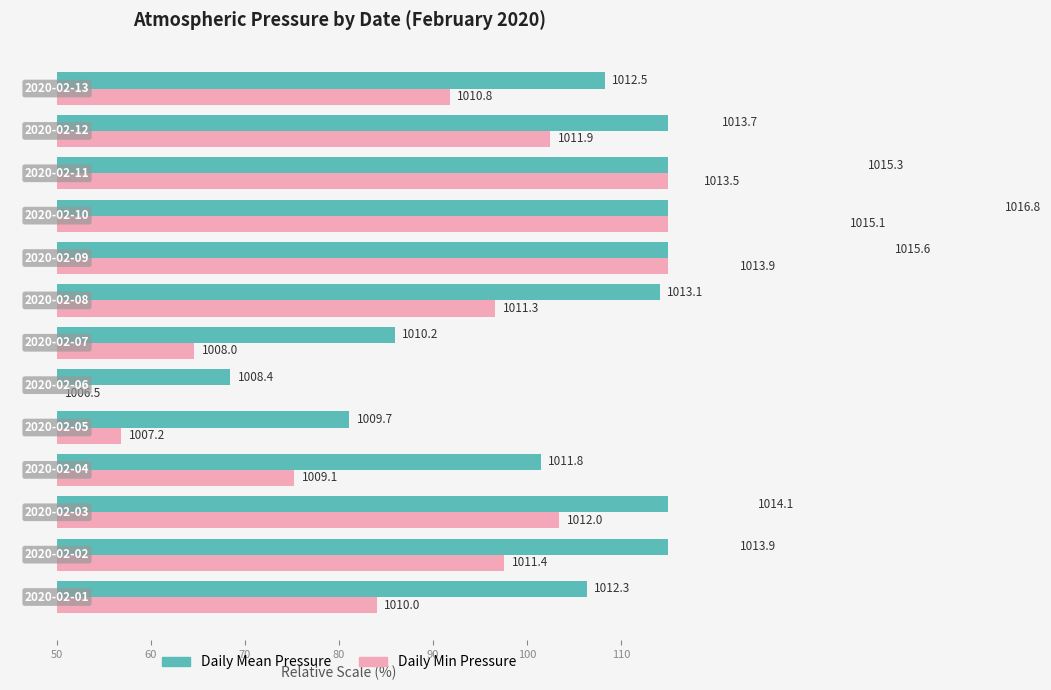

List the series in order of their overall mean, lowest first.

Daily Min Pressure, Daily Mean Pressure